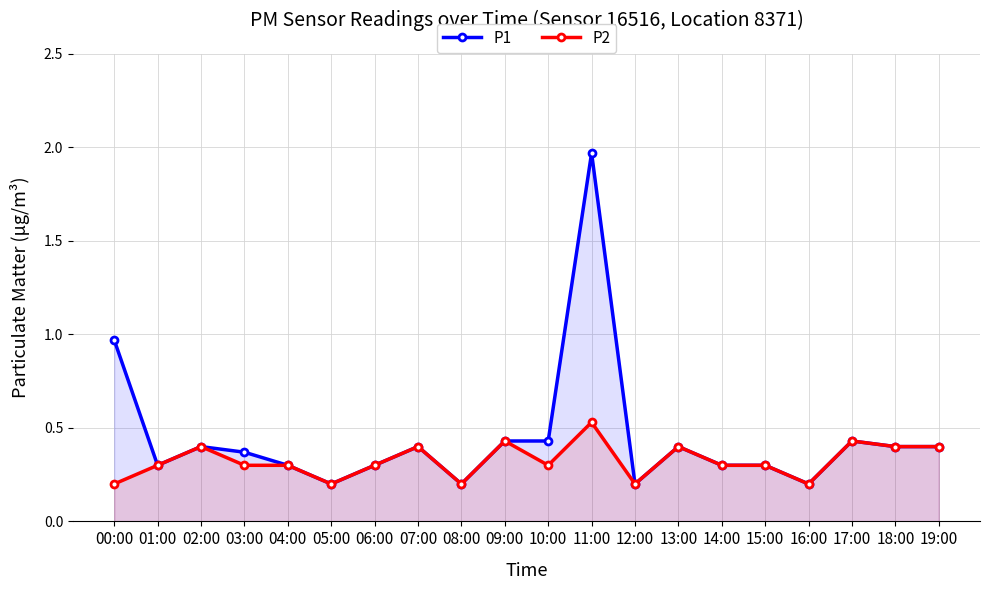

What is the label of the 9th point from the left?

08:00